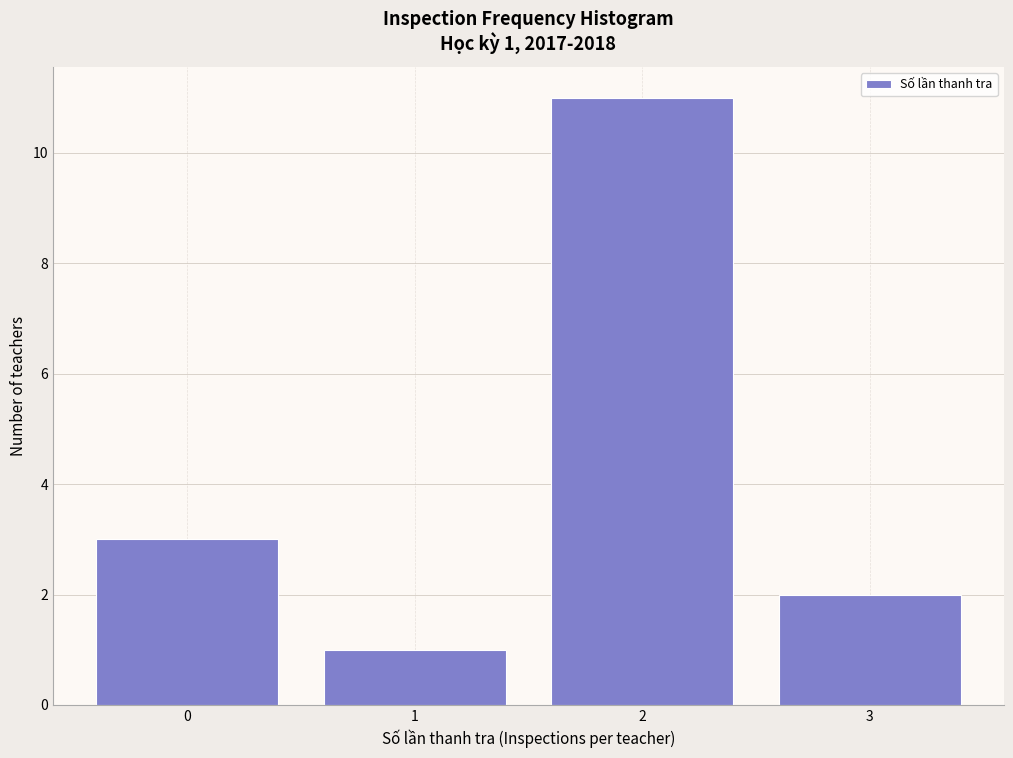

Over which range of the x-axis is the bar tallest?

1.5 to 2.5